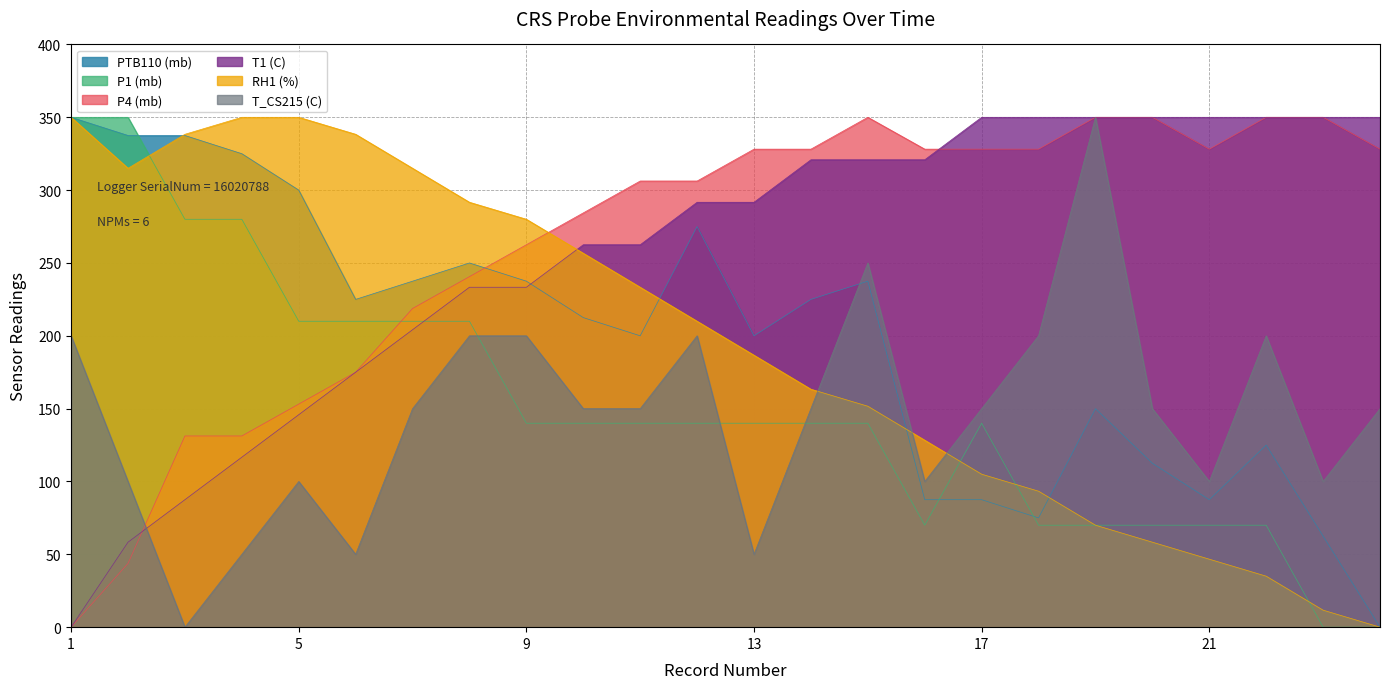

Which series ends up on top after the final intersection of T1 (C) and RH1 (%)?

T1 (C)